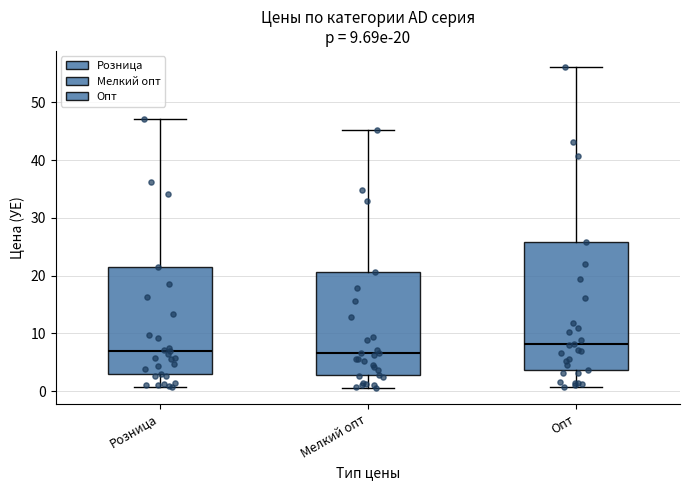

Comparing the boxes themselves (not the whiskers), which one is the tallest?

Опт